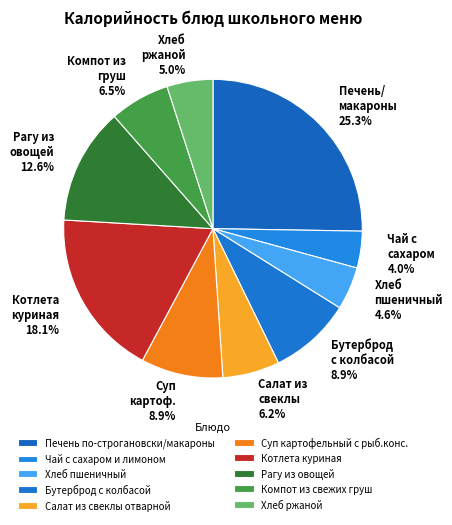

Is there a majority slice in this chart?

No